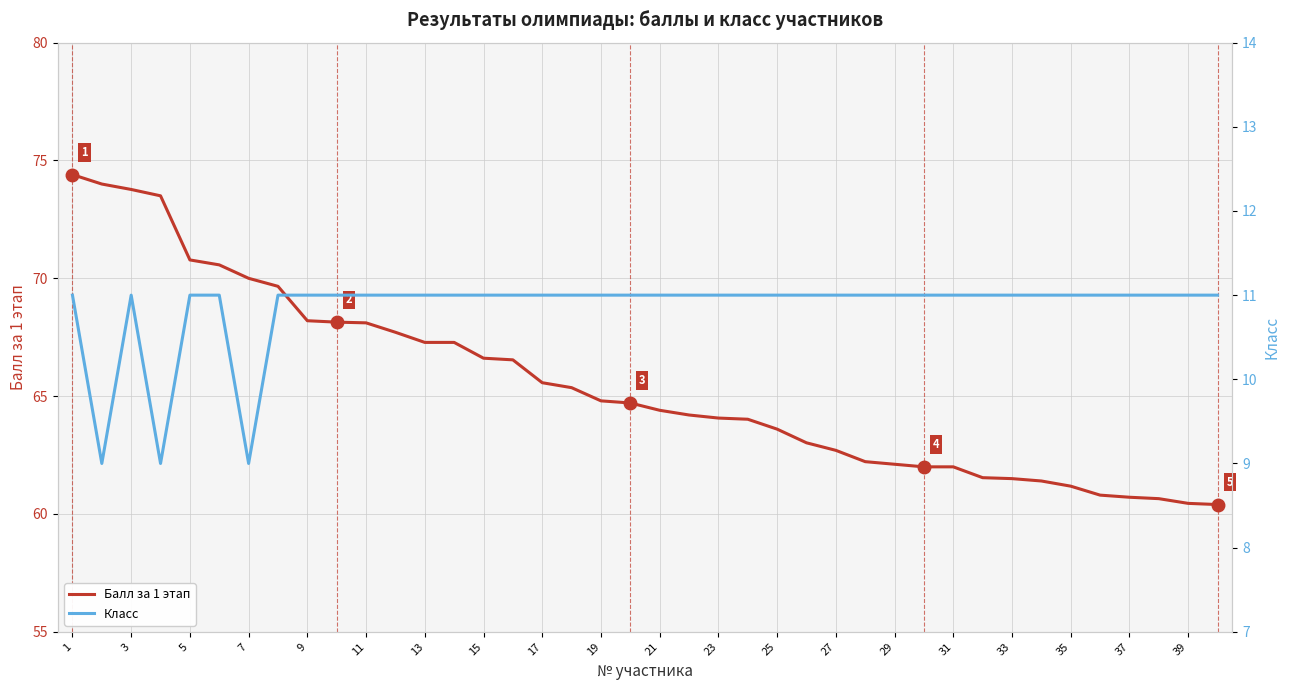

What are all the series names shown in the legend?

Балл за 1 этап, Класс